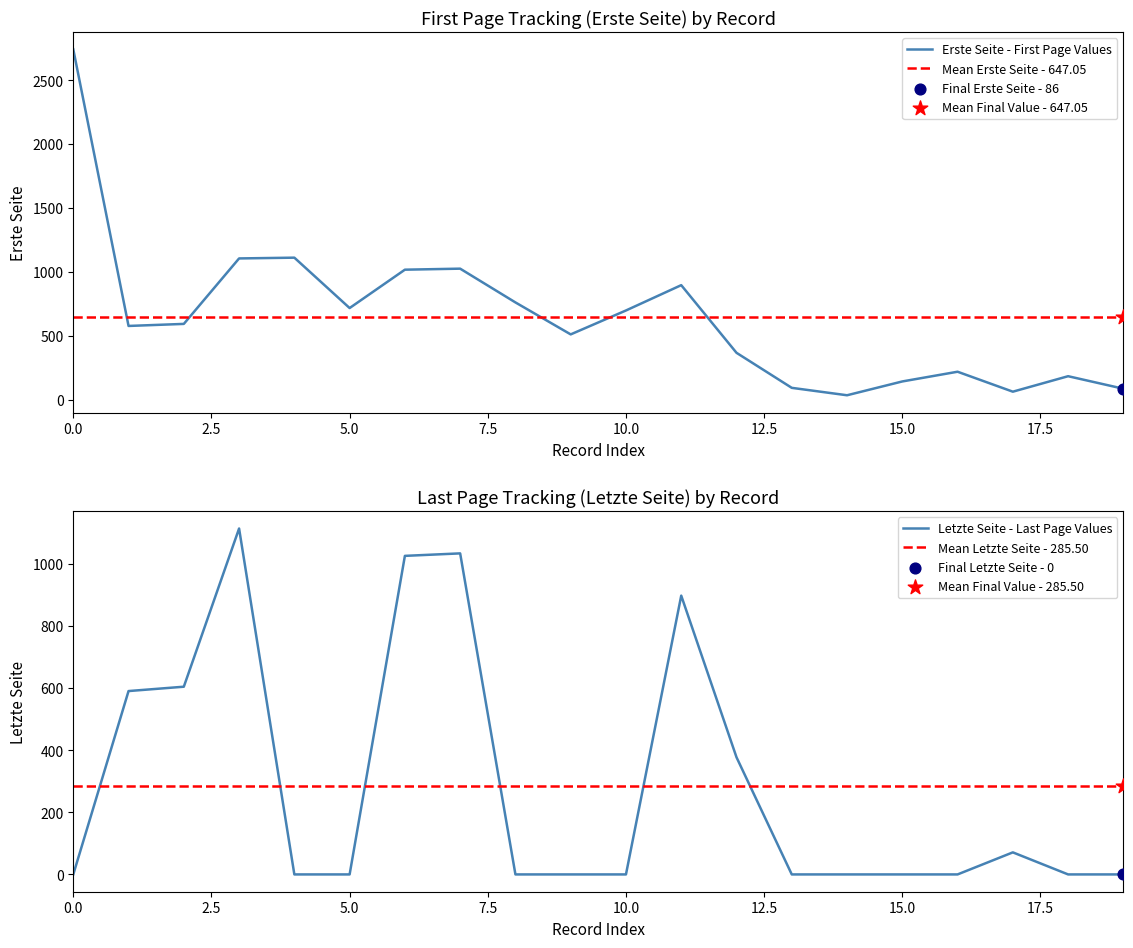

Which series contains the highest Y value?

Erste Seite - First Page Values